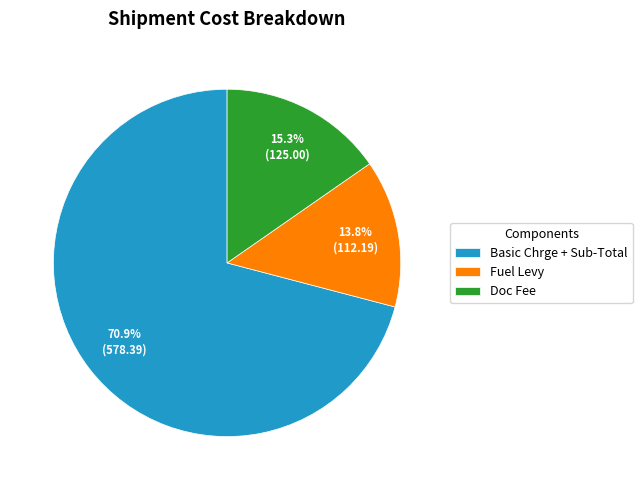

Which has a higher value, Basic Chrge + Sub-Total or Doc Fee?

Basic Chrge + Sub-Total